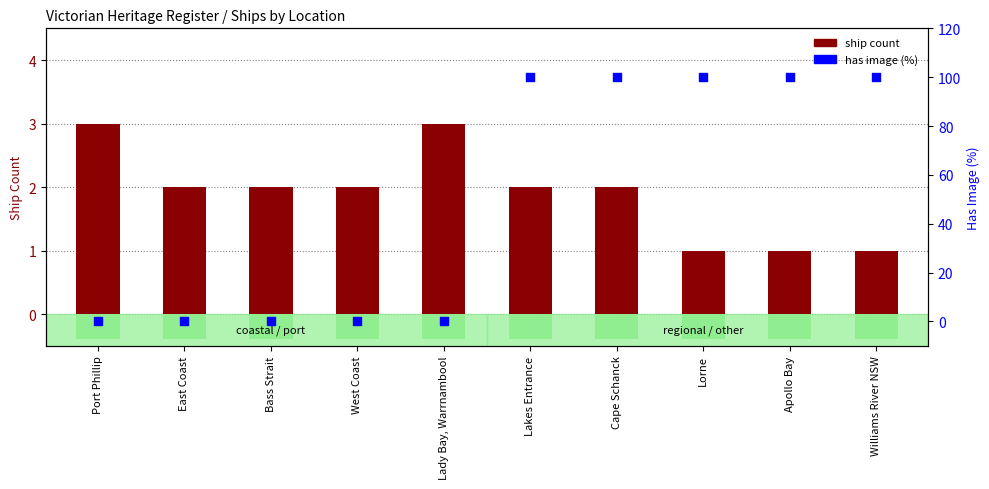

What are all the series names shown in the legend?

ship count, has image (%)